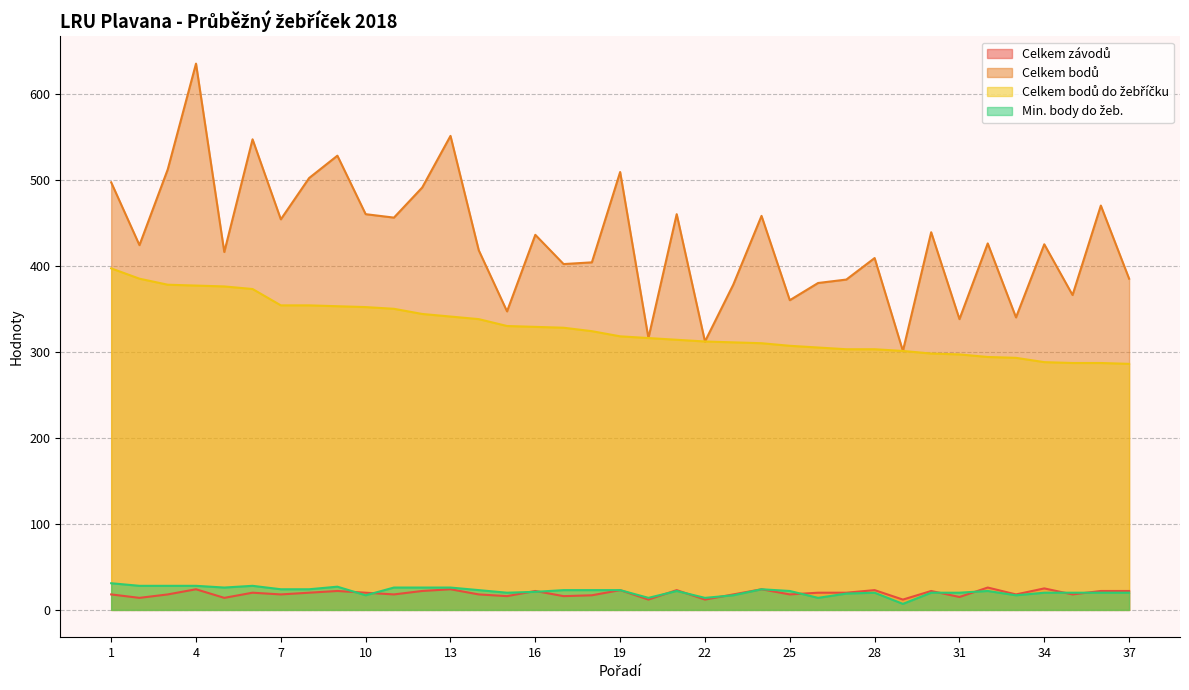

What is the total value across all series at 21?

819